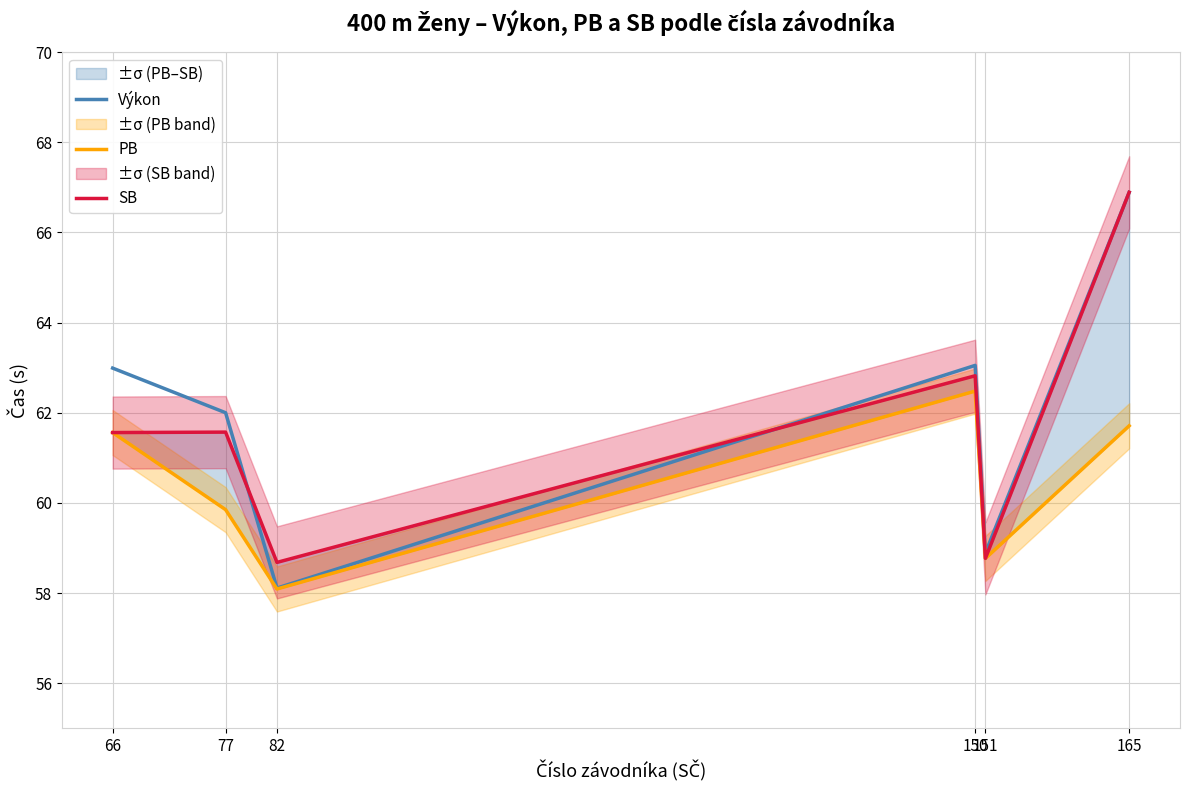

What are all the series names shown in the legend?

Výkon, PB, SB